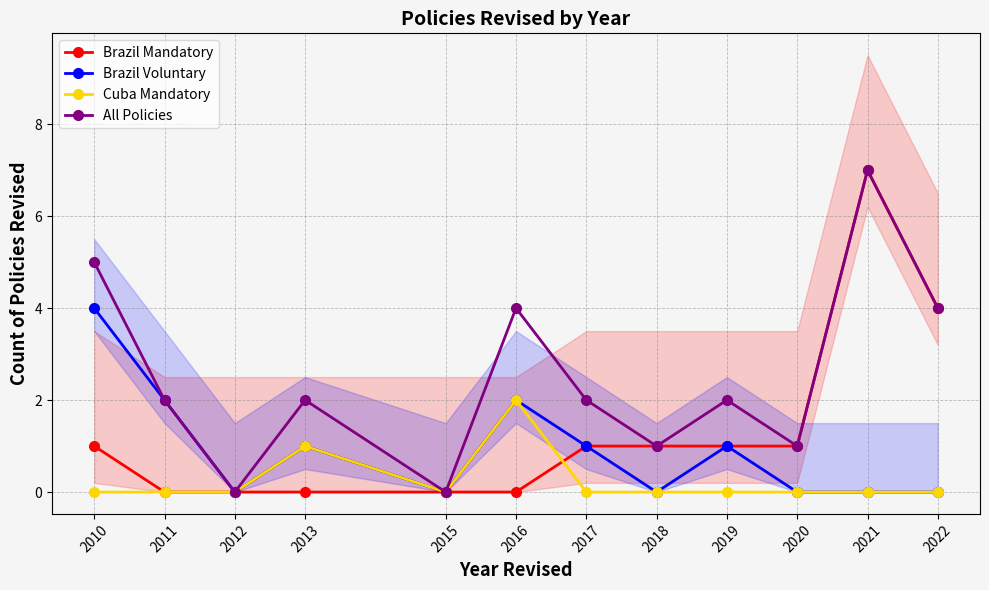

What are all the series names shown in the legend?

Brazil Mandatory, Brazil Voluntary, Cuba Mandatory, All Policies